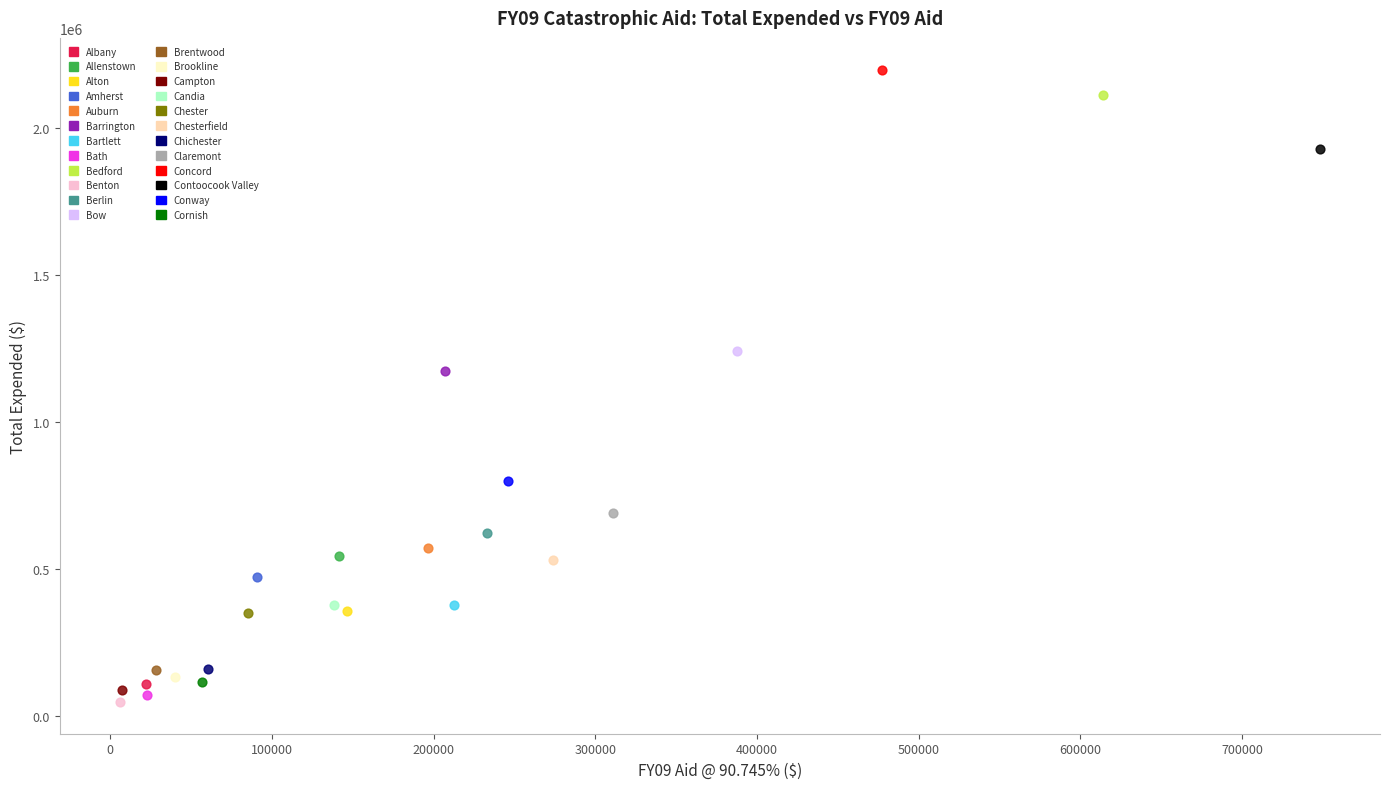

Which series contains the highest Y value?

Concord